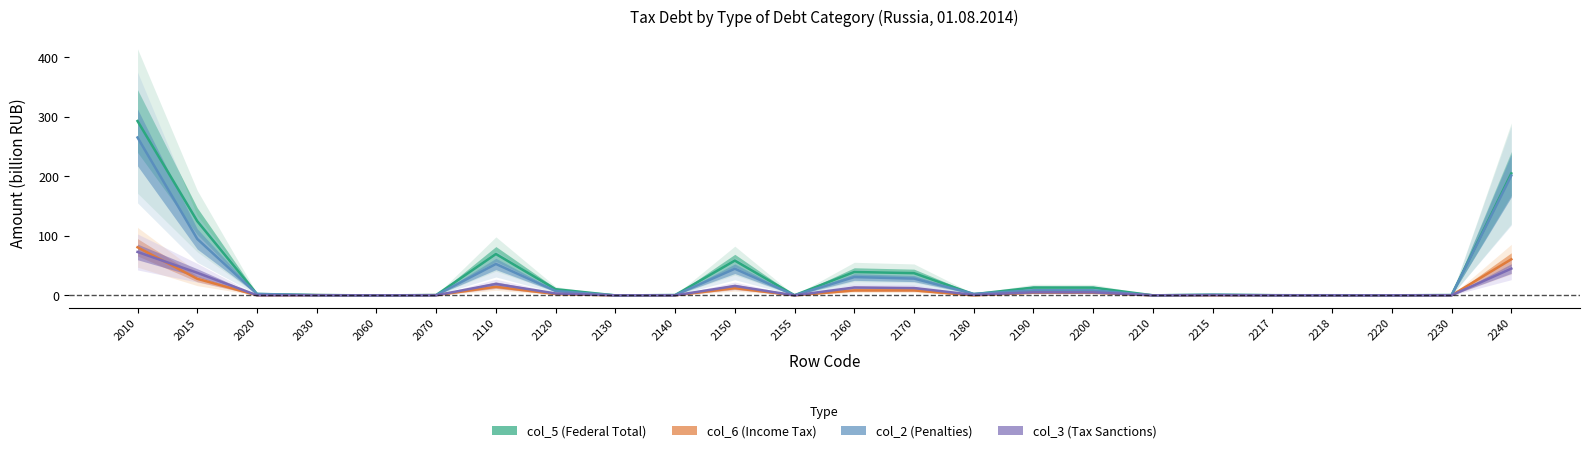

Reading left to right, extract all data points from this chart.

col_5 (Federal Total): 293.0	124.7	2.3	0.5	0.0	0.5	69.5	10.4	0.0	0.5	58.5	0.2	39.3	37.4	2.0	13.2	13.1	0.1	1.0	0.3	0.0	0.2	0.5	205.0
col_6 (Income Tax): 80.8	27.9	0.2	0.3	0.0	0.3	14.4	2.2	0.0	0.0	12.2	0.0	8.4	8.4	0.0	4.6	4.6	0.0	0.2	0.1	0.0	0.0	0.1	60.7
col_2 (Penalties): 265.3	94.9	2.5	0.4	0.0	0.4	52.8	7.4	0.0	0.4	44.8	0.2	30.8	28.2	2.6	8.6	8.5	0.1	1.1	0.3	0.3	0.2	0.4	201.4
col_3 (Tax Sanctions): 73.0	38.0	0.2	0.1	0.0	0.1	19.2	3.3	0.0	0.1	15.9	0.0	13.2	12.4	0.8	5.2	5.1	0.1	0.3	0.1	0.0	0.0	0.2	45.1